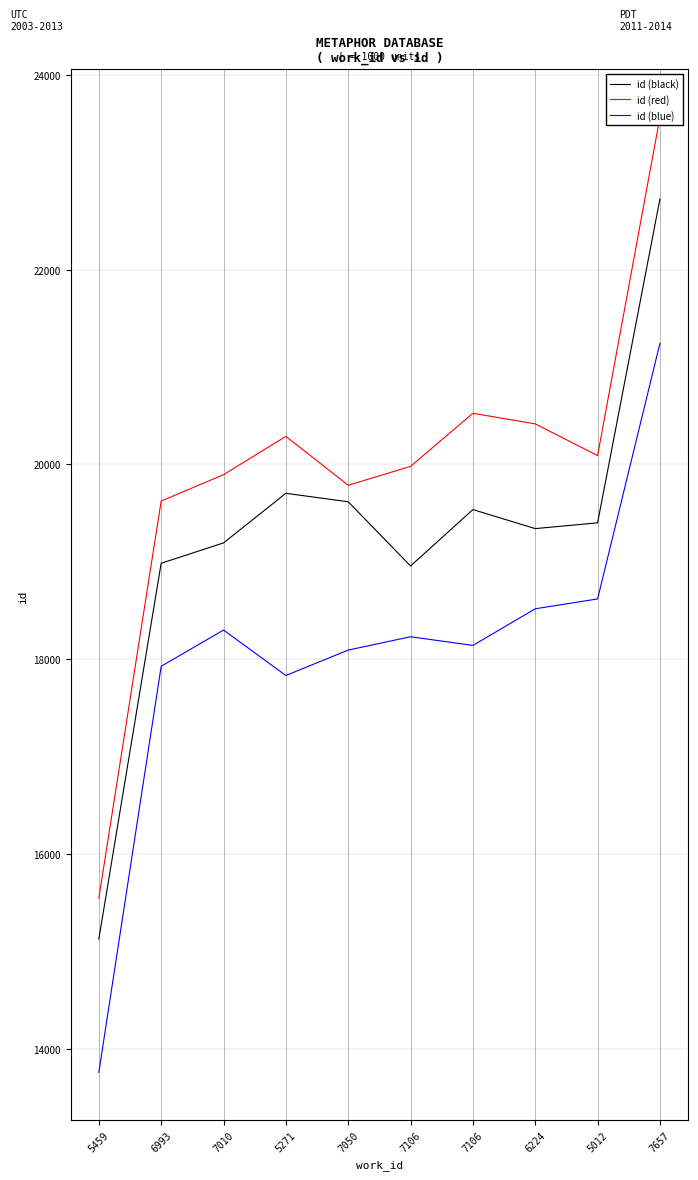

Between 5459 and 7106, which series saw the biggest shift?

id (blue)